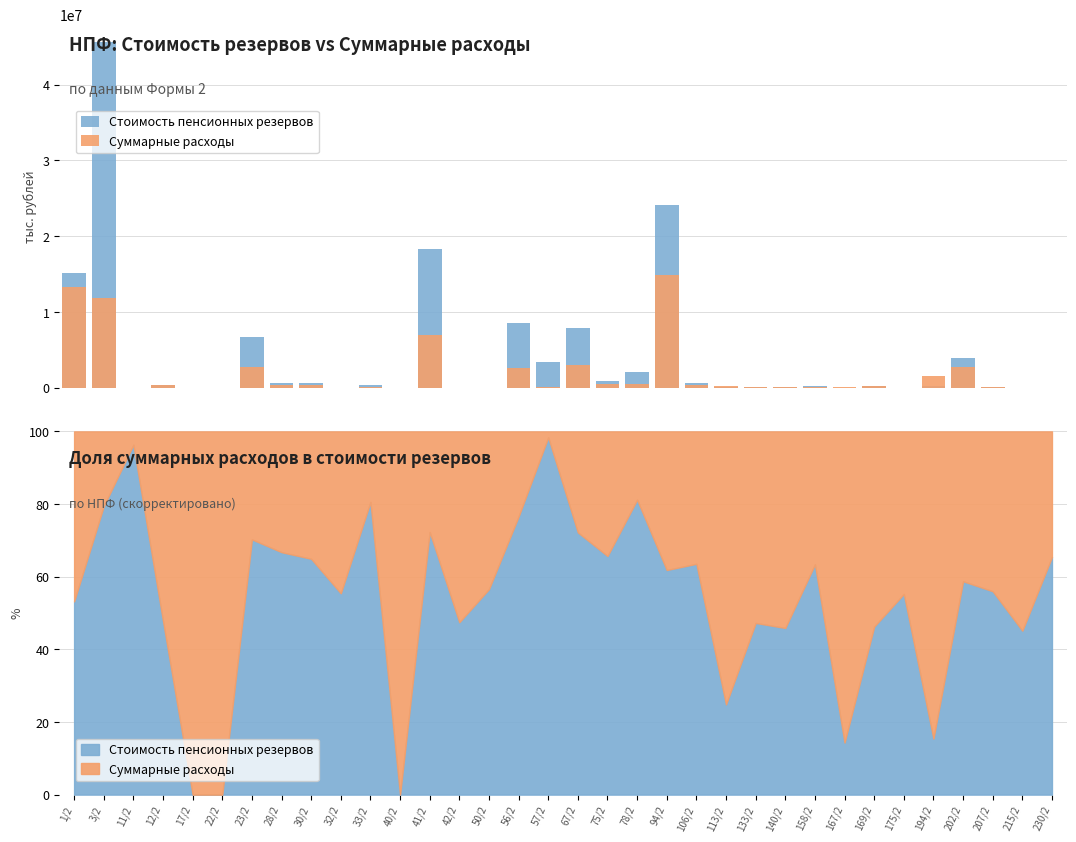

The value of Суммарные расходы at 22/2 is 3303.0. True or false?

True